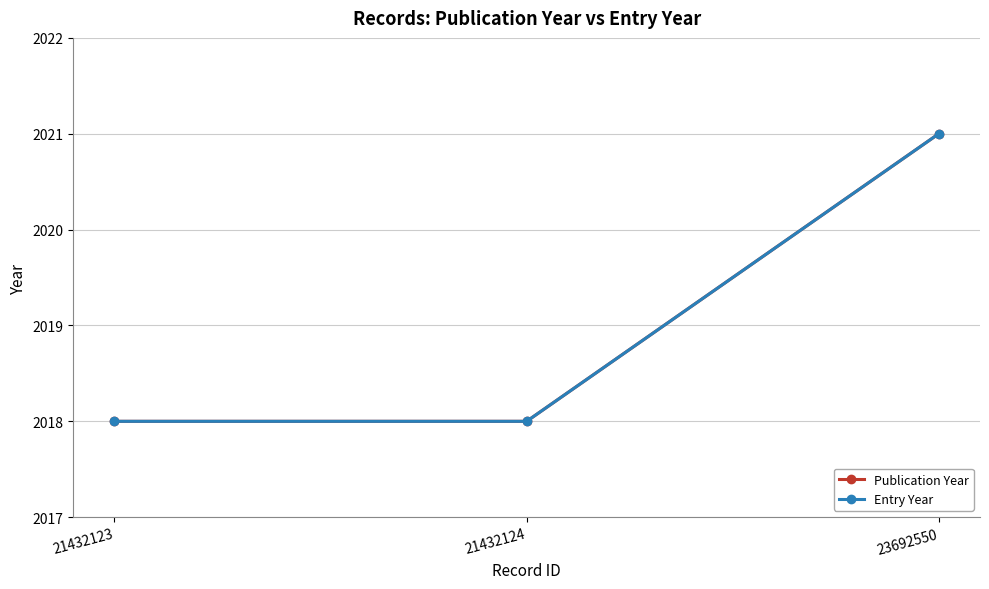

Is the value of Entry Year at 23692550 greater than the value of Publication Year at 23692550?

No